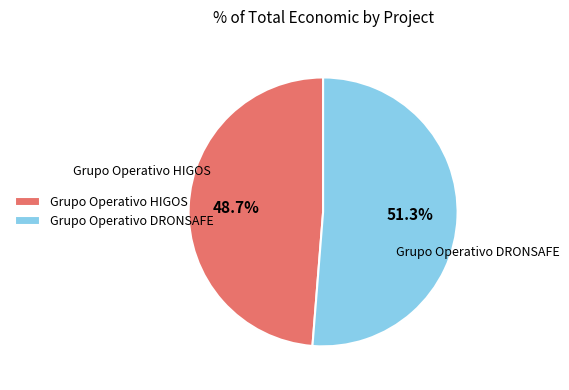

What is the total percentage of Grupo Operativo DRONSAFE and Grupo Operativo HIGOS?

100.0%